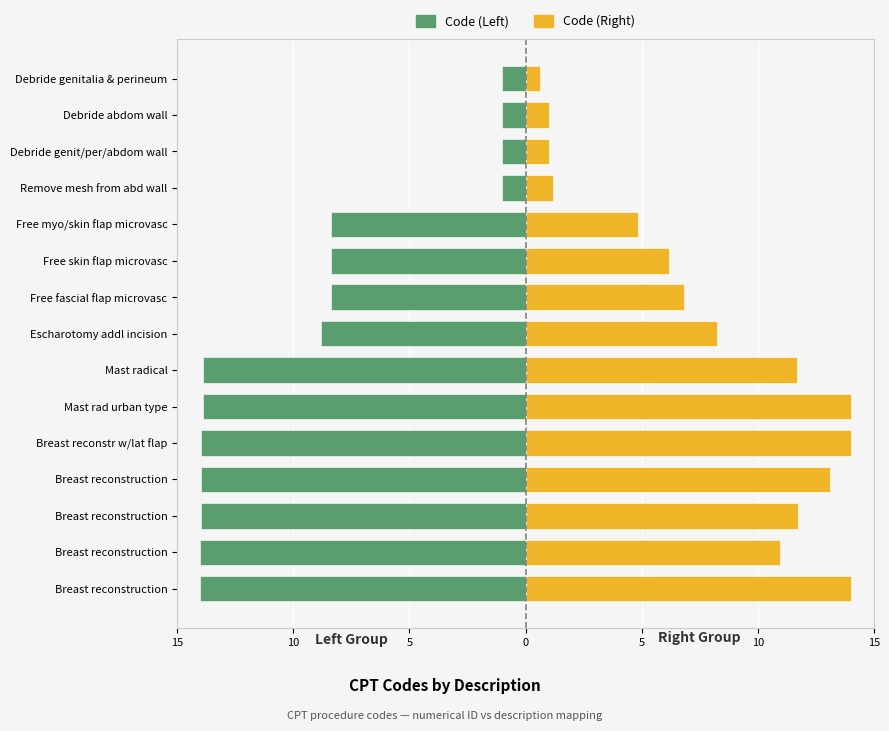

Is the value of Code (Left) at 14 greater than the value of Code (Right) at 10?

No